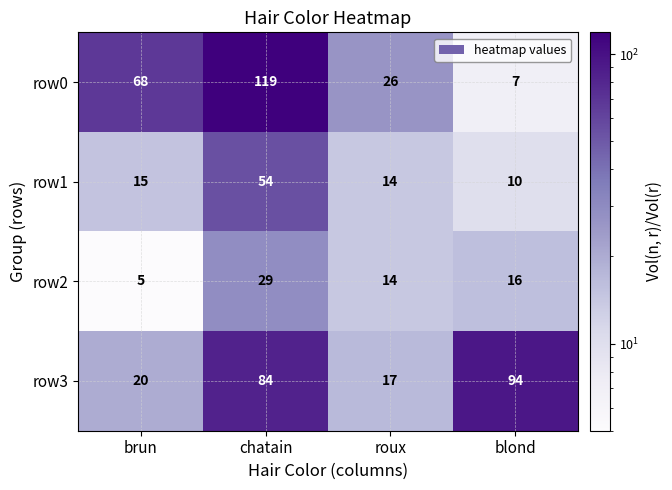

At which label does row2 first exceed 16?

chatain